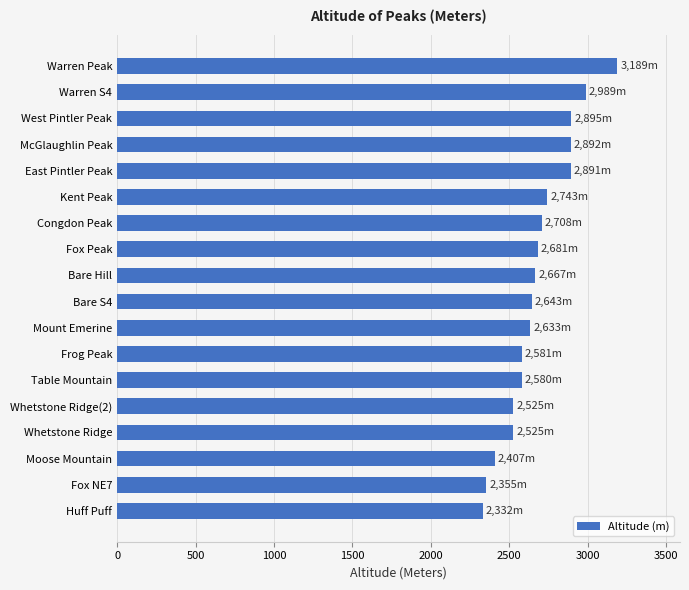

What is the change in value from Table Mountain to Bare Hill?

+87